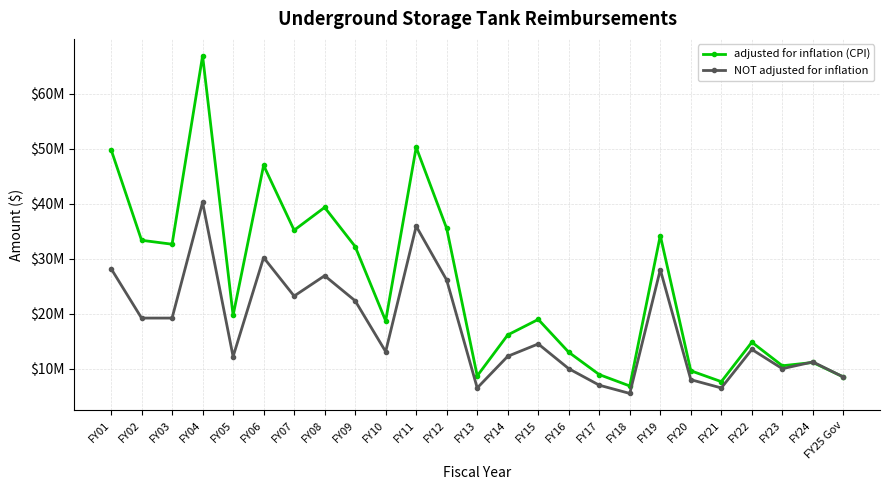

What is the average value of the adjusted for inflation (CPI) series?

25178165